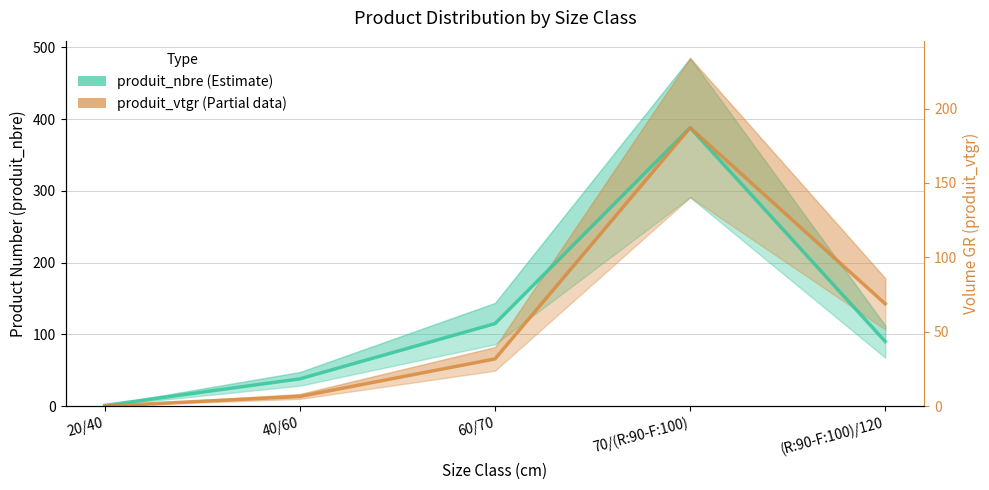

True or false: produit_vtgr (scaled) and produit_nbre intersect in this chart.

False